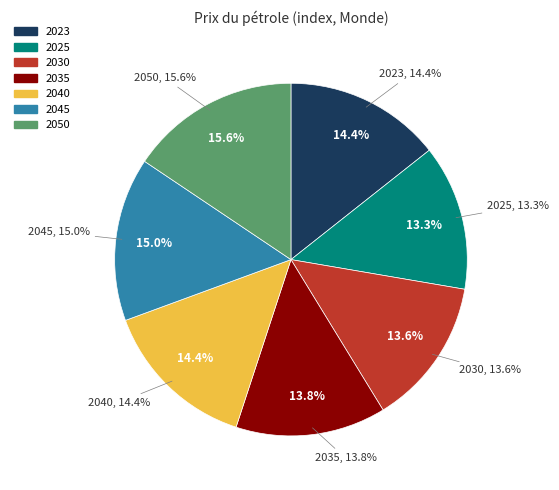

Count the number of slices in the pie.

7